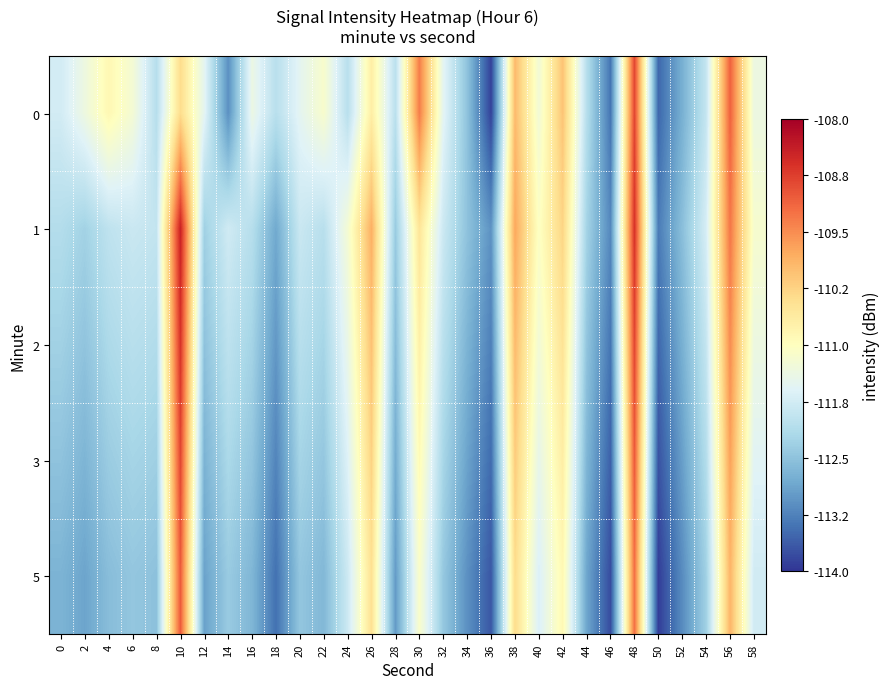

What is the difference between the highest and lowest values at 42?

0.8